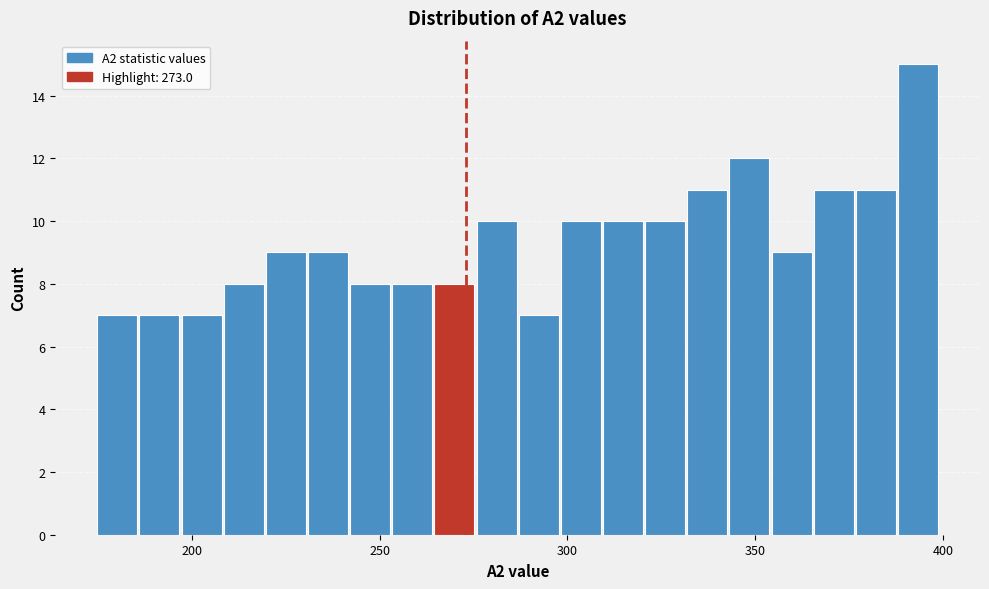

Read against the x-axis, roughly where is the centre of the tallest bar?

395